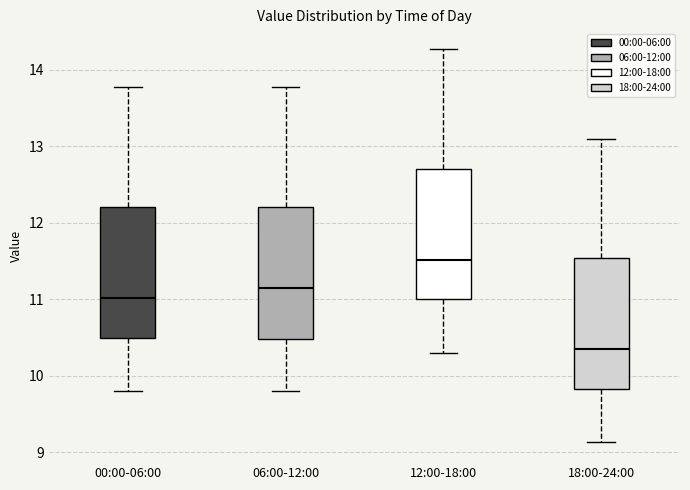

Where is the upper edge of the box for 12:00-18:00 on the y-axis? The values are not printed on the chart, so give them approximately, as read against the axis.

12.7